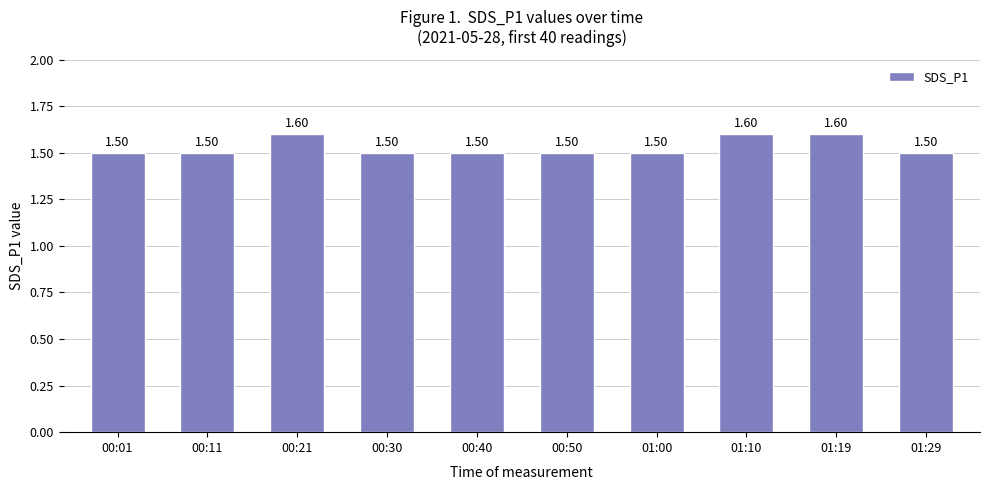

What is the value of the 7th bar from the left?

1.5